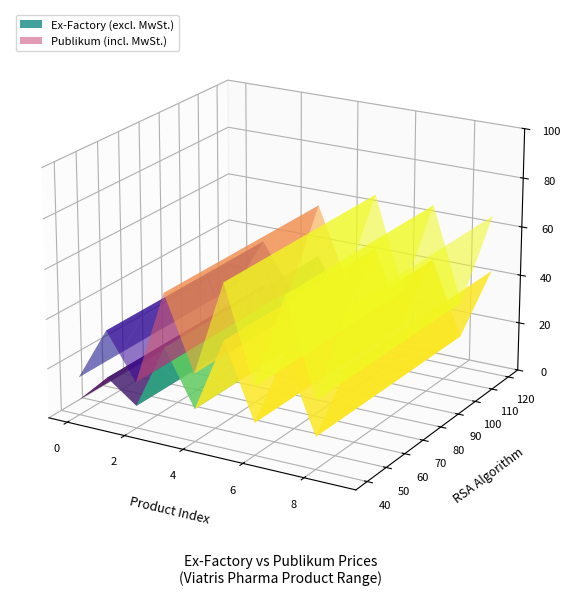

Reading left to right, extract all data points from this chart.

ex_factory: 6.2	17.9	9.0	35.2	13.1	43.0	13.0	42.9	13.0	42.9
publikum: 15.3	36.9	18.6	56.8	27.3	65.7	27.2	65.7	27.2	65.7